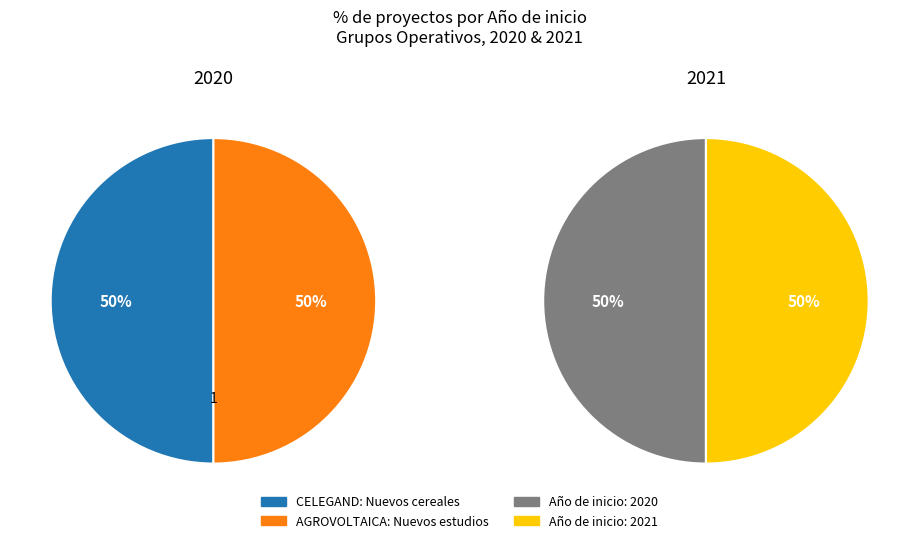

Does AGROVOLTAICA: Nuevos estudios represent more than half of the total?

No